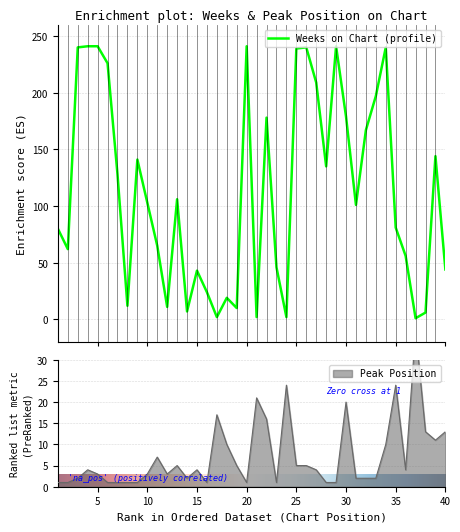

Where does the Peak Position series first go above 4?

11